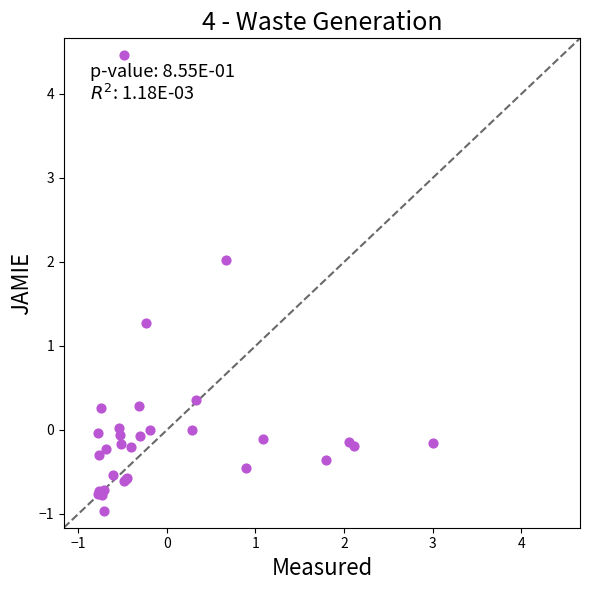

What Y value in the scatter plot is closest to 1?

1.3